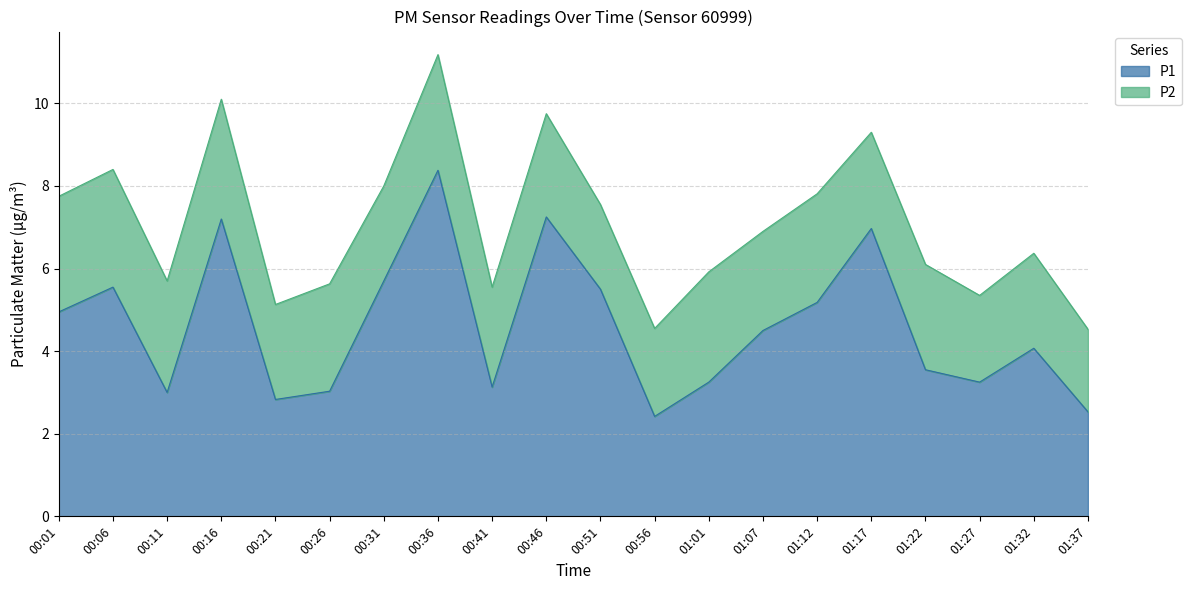

List the labels in order of value, largest first.

00:36, 00:46, 00:16, 01:17, 00:31, 00:06, 00:51, 01:12, 00:01, 01:07, 01:32, 01:22, 01:01, 01:27, 00:41, 00:26, 00:11, 00:21, 01:37, 00:56